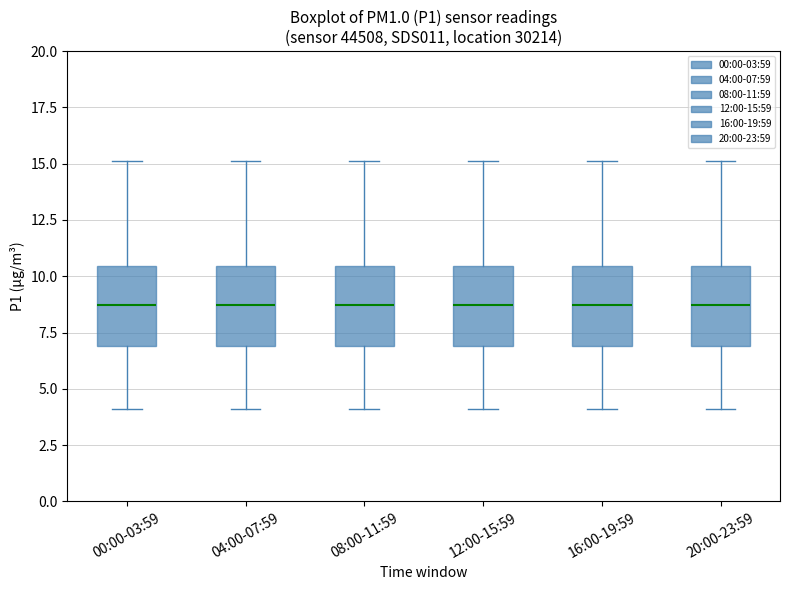

Reading left to right, transcribe this box plot: for each box, give where its median line is, the range the box spans, and where its two whiskers end, as read against the y-axis. The values are not printed on the chart, so give them approximately, as read against the axis.

00:00-03:59: median 8.5, box 7.0 to 10.5, whiskers 4.0 to 15.0
04:00-07:59: median 8.5, box 7.0 to 10.5, whiskers 4.0 to 15.0
08:00-11:59: median 8.5, box 7.0 to 10.5, whiskers 4.0 to 15.0
12:00-15:59: median 8.5, box 7.0 to 10.5, whiskers 4.0 to 15.0
16:00-19:59: median 8.5, box 7.0 to 10.5, whiskers 4.0 to 15.0
20:00-23:59: median 8.5, box 7.0 to 10.5, whiskers 4.0 to 15.0